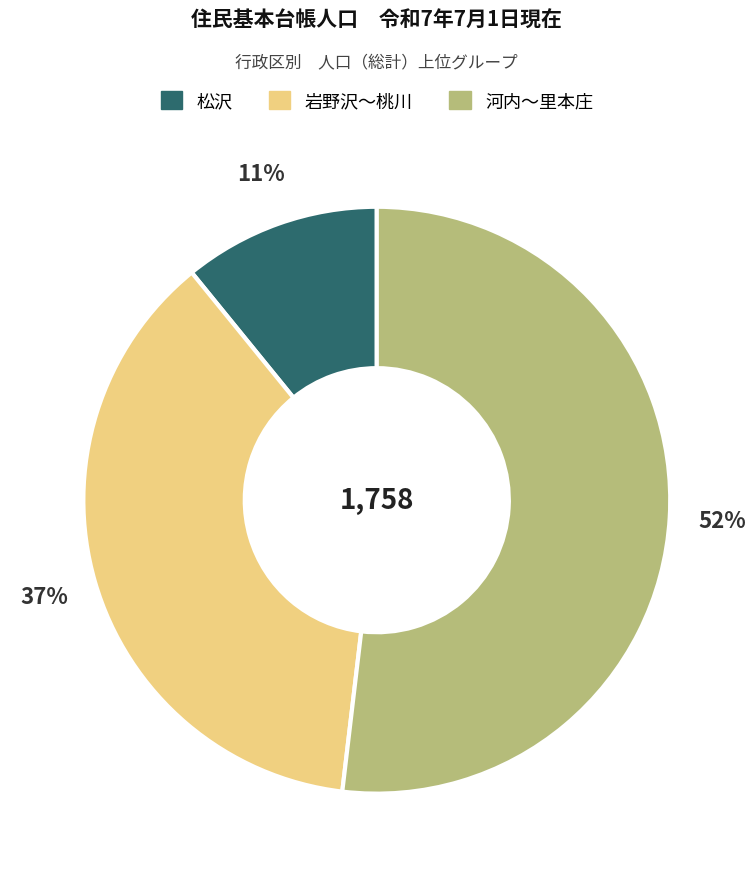

To the nearest percent, what is the difference between the largest and smallest slice percentages?

41%